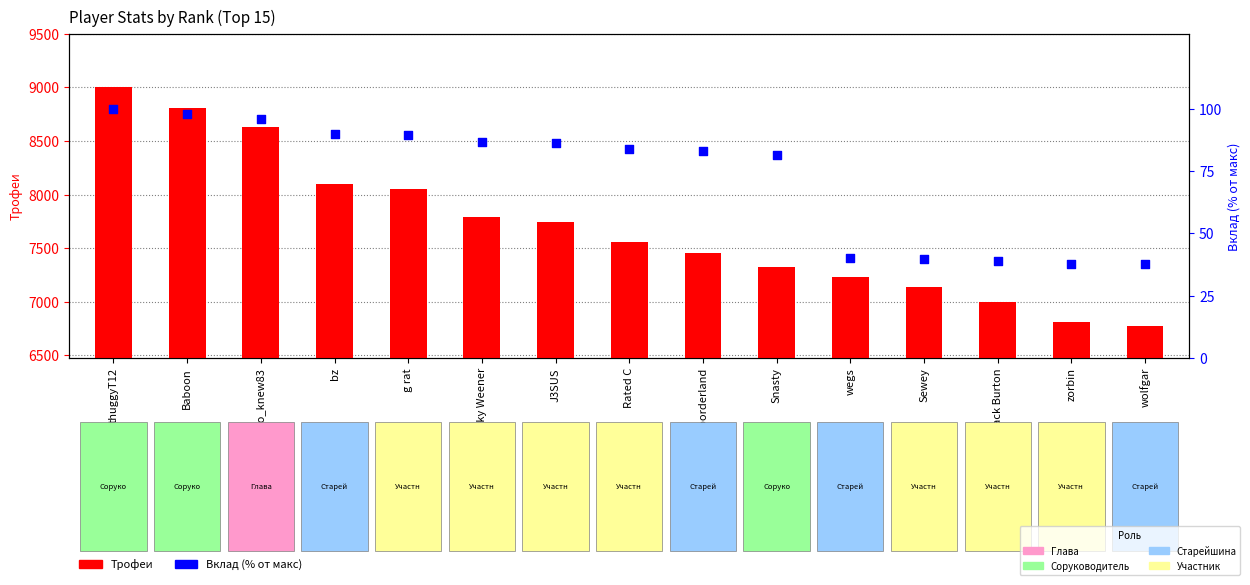

Which series contains the lowest Y value?

Вклад (% от макс)